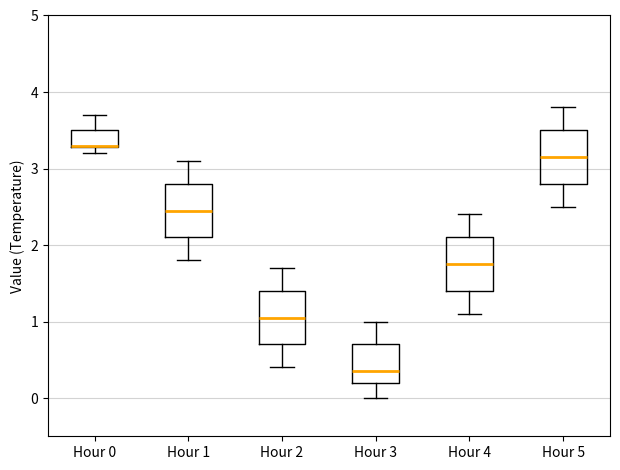

Reading left to right, transcribe this box plot: for each box, give where its median line is, the range the box spans, and where its two whiskers end, as read against the y-axis. The values are not printed on the chart, so give them approximately, as read against the axis.

Hour 0: median 3.3, box 3.3 to 3.5, whiskers 3.2 to 3.7
Hour 1: median 2.5, box 2.1 to 2.8, whiskers 1.8 to 3.1
Hour 2: median 1.1, box 0.7 to 1.4, whiskers 0.4 to 1.7
Hour 3: median 0.4, box 0.2 to 0.7, whiskers 0.0 to 1.0
Hour 4: median 1.8, box 1.4 to 2.1, whiskers 1.1 to 2.4
Hour 5: median 3.2, box 2.8 to 3.5, whiskers 2.5 to 3.8